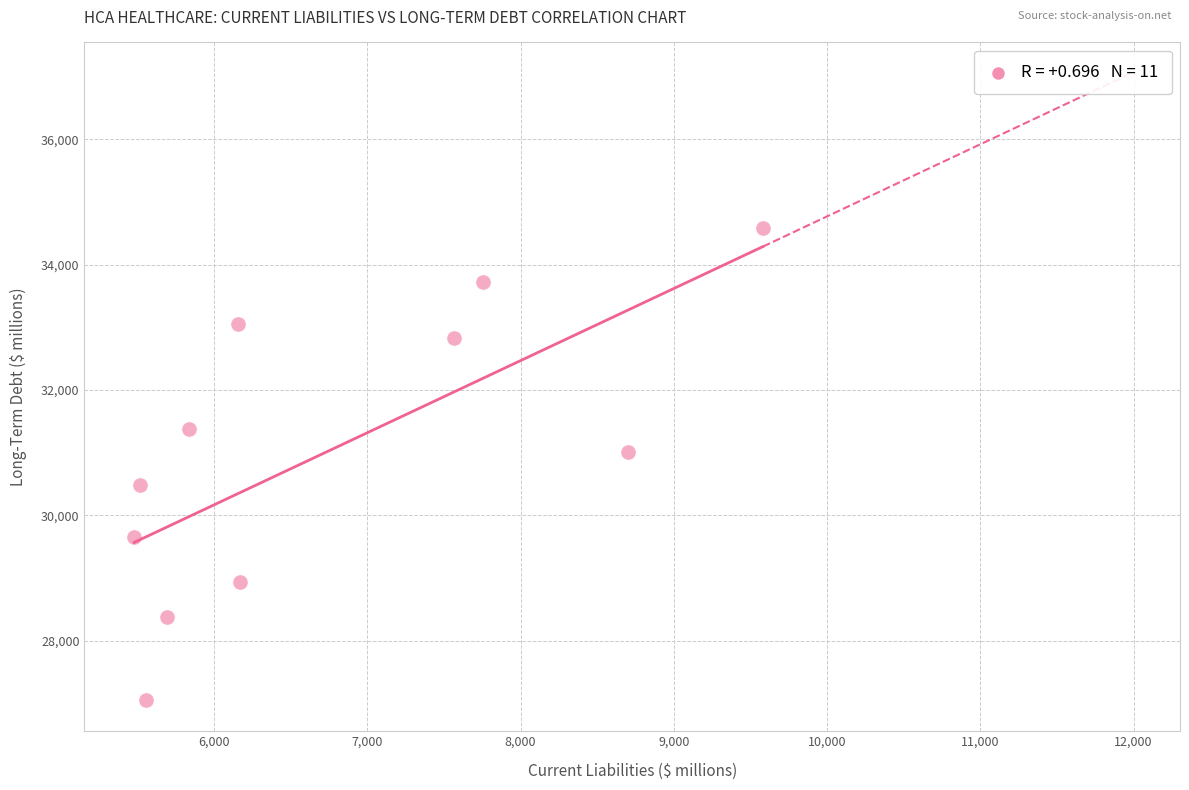

What Y value in the scatter plot is closest to 30815?

31004